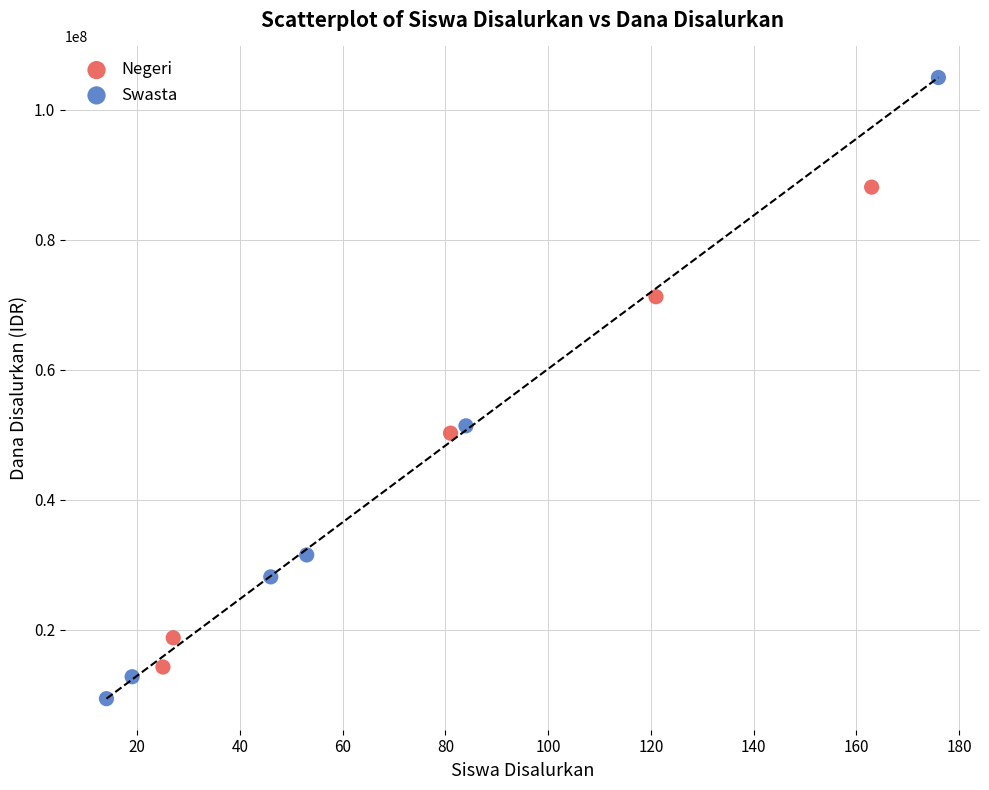

Which series has the widest spread of Y values?

Swasta